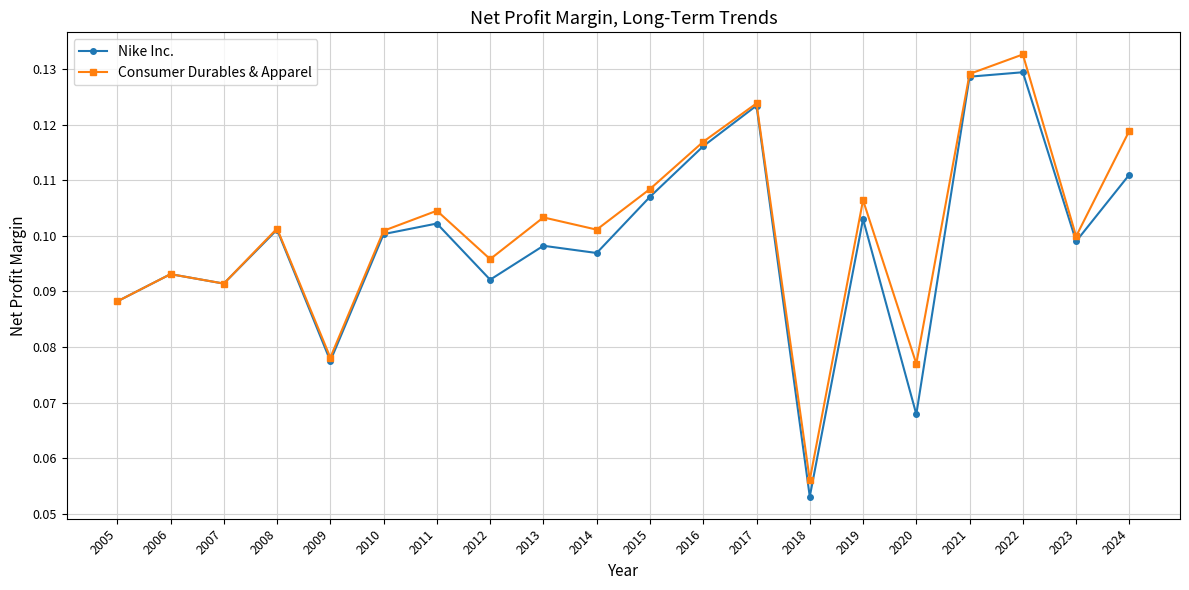

Is it true that Consumer Durables & Apparel equals 0.0 at 2013?

False